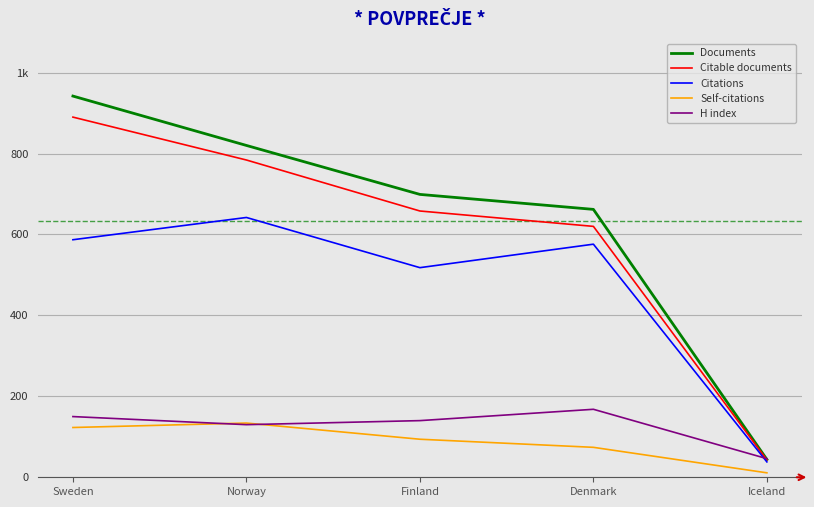

At how many categories does at least one series exceed 39?

5